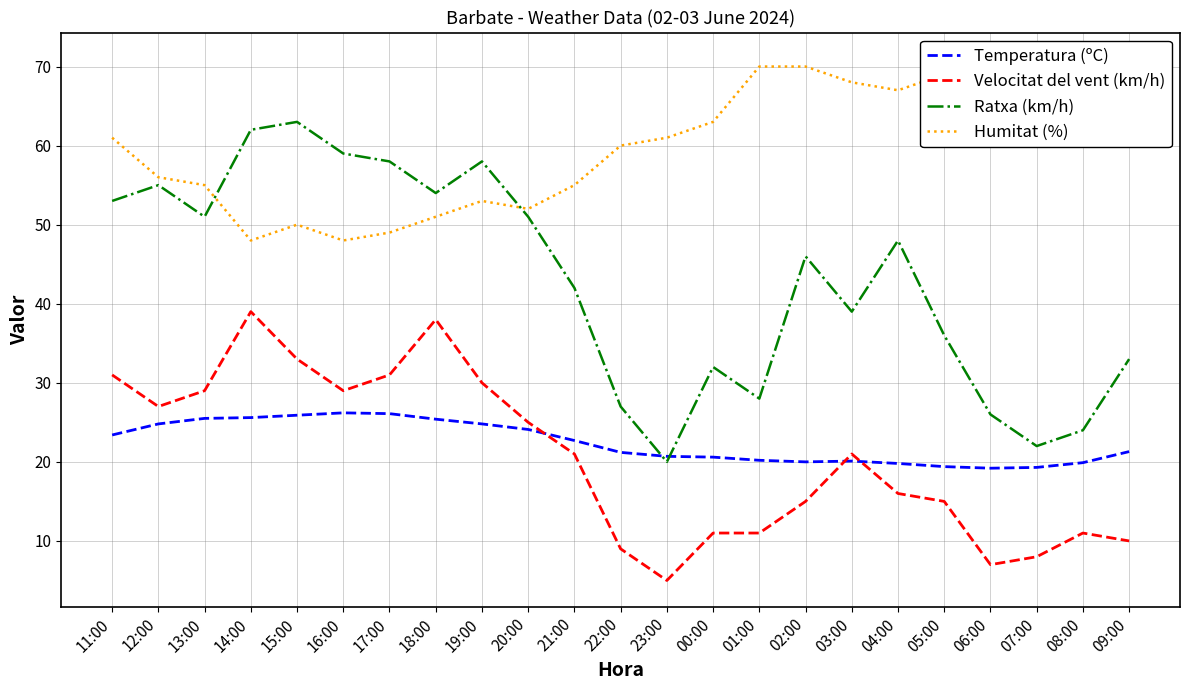

Read the Ratxa (km/h) value at 13:00.

51.0